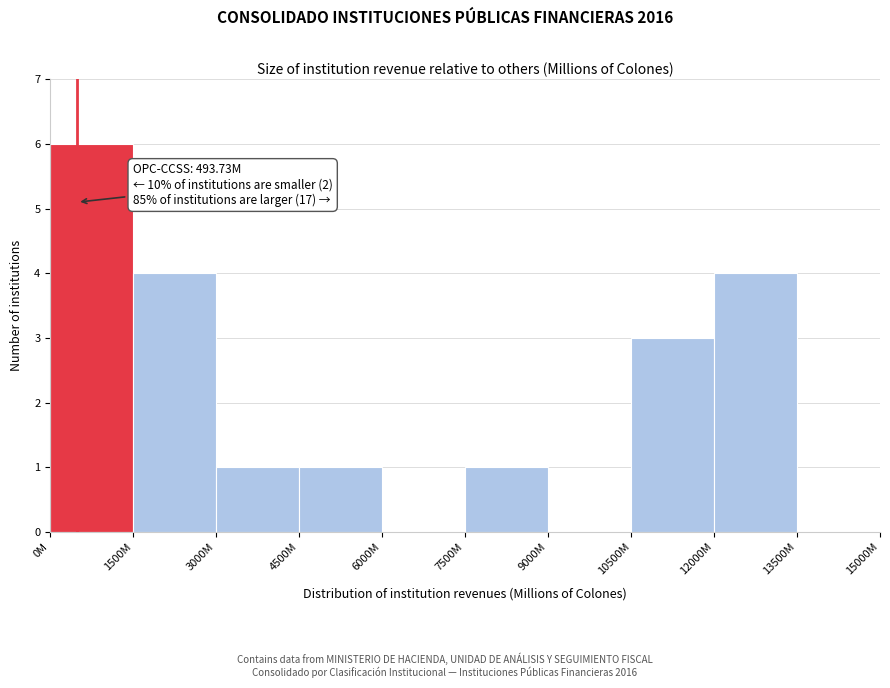

Reading right to left, list all the values displayed in this chart.

13500M=0	12000M=4	10500M=3	9000M=0	7500M=1	6000M=0	4500M=1	3000M=1	1500M=4	0M=6